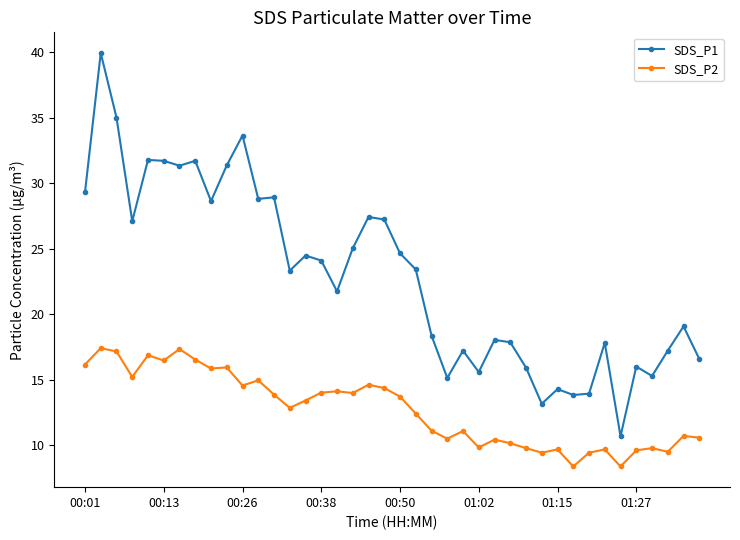

What is the maximum value shown in the chart?

39.9